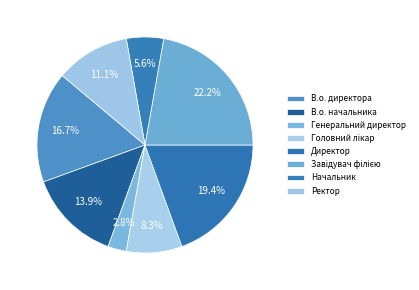

Which slice is the largest?

Завідувач філією